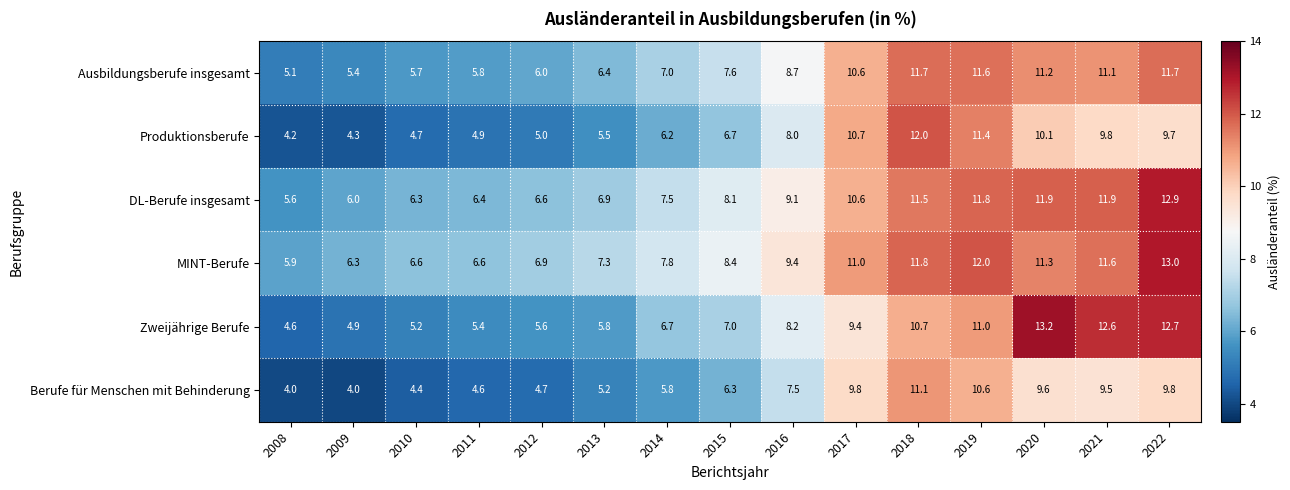

What is the difference between the highest and lowest values at 2012?

2.2